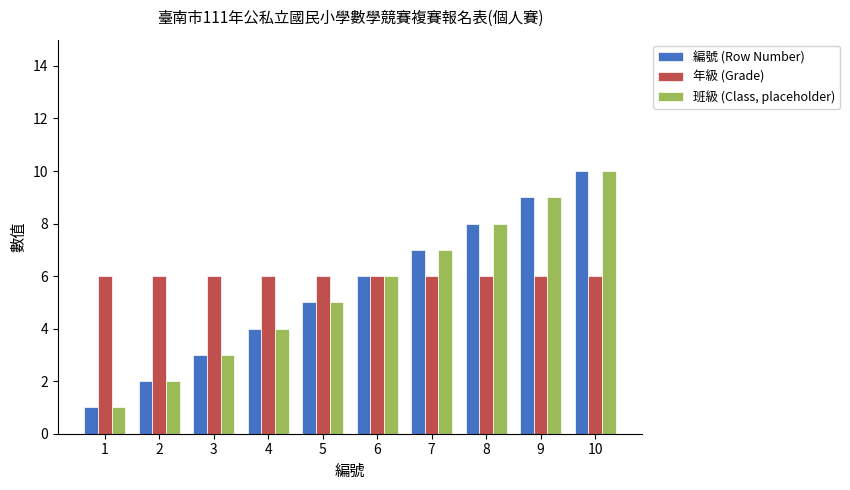

True or false: 編號 (Row Number) has a value of 4 at 7.

False